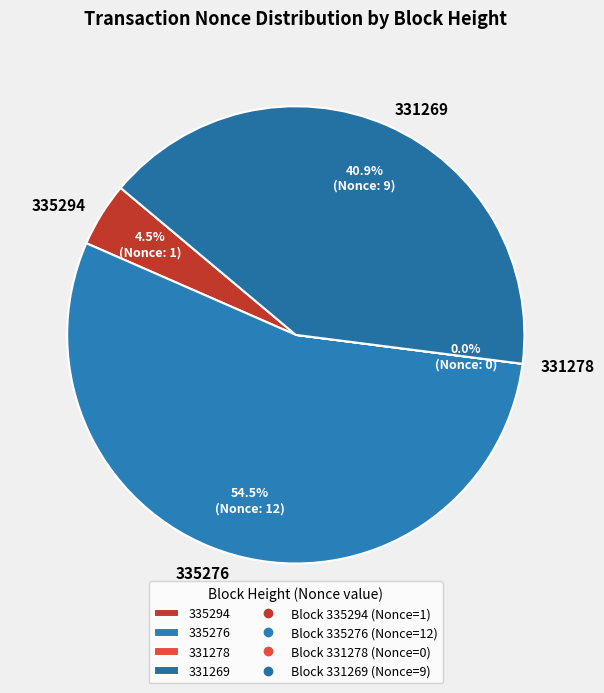

Approximately how many times larger is the value at 335294 compared to 331269?

0.1